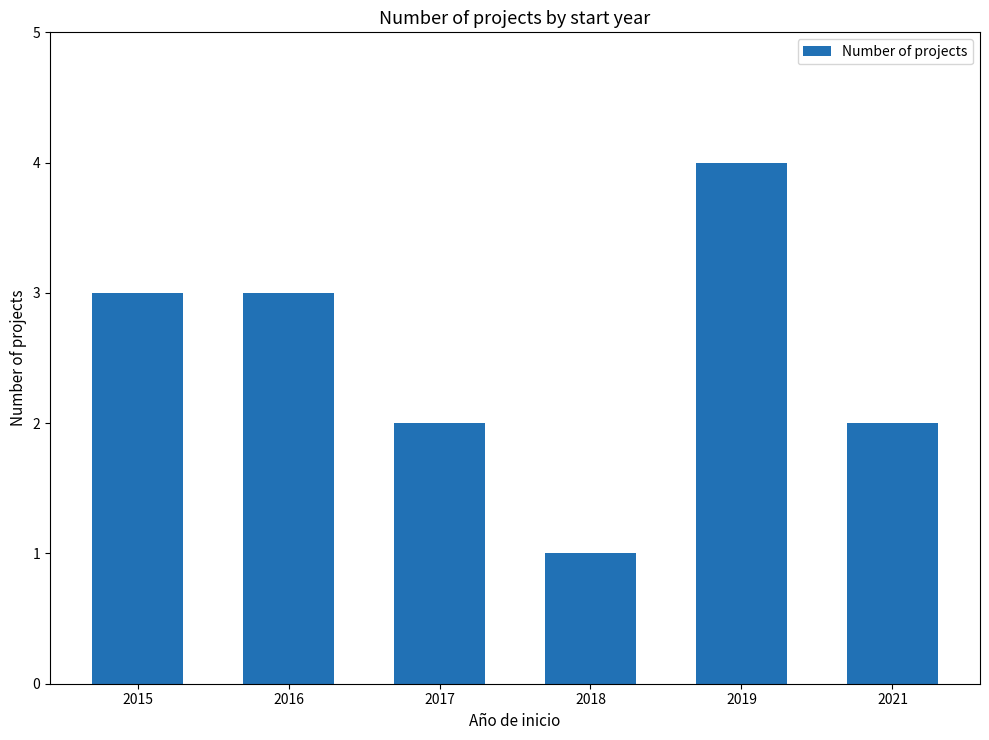

Count the values in the range 2 to 3.

4